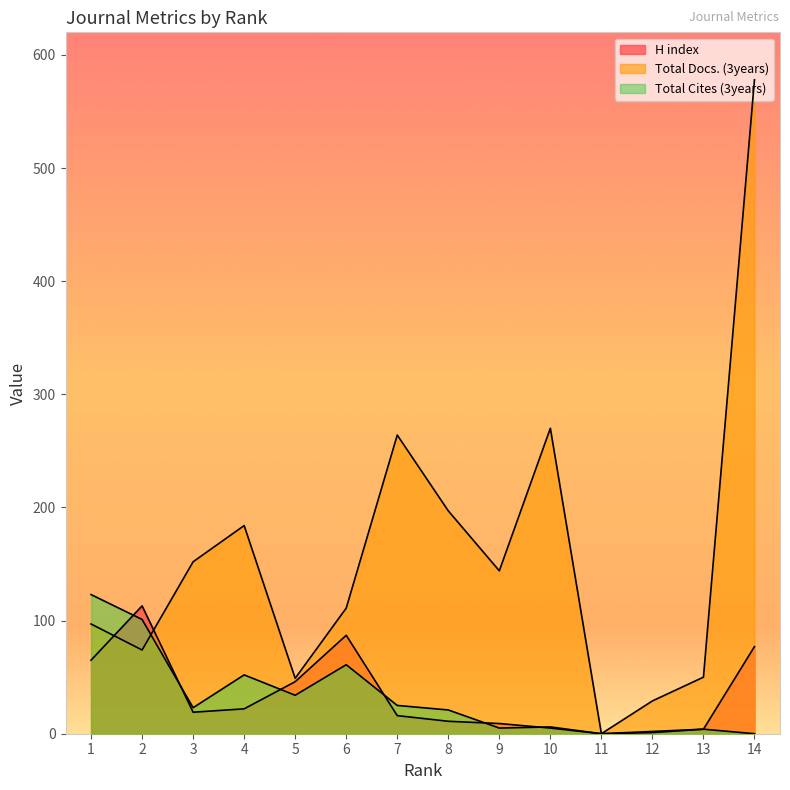

What is the average value of the Total Cites (3years) series?

33